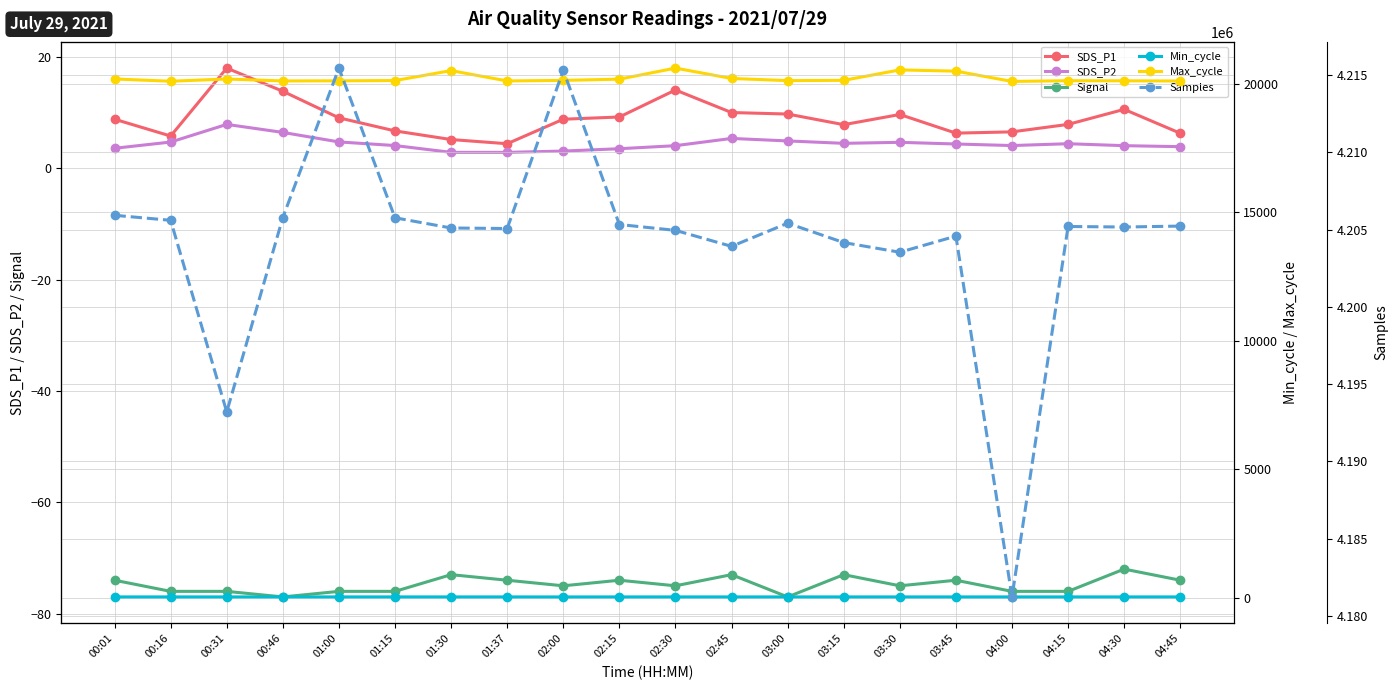

Which category has the highest value across all series?

01:00